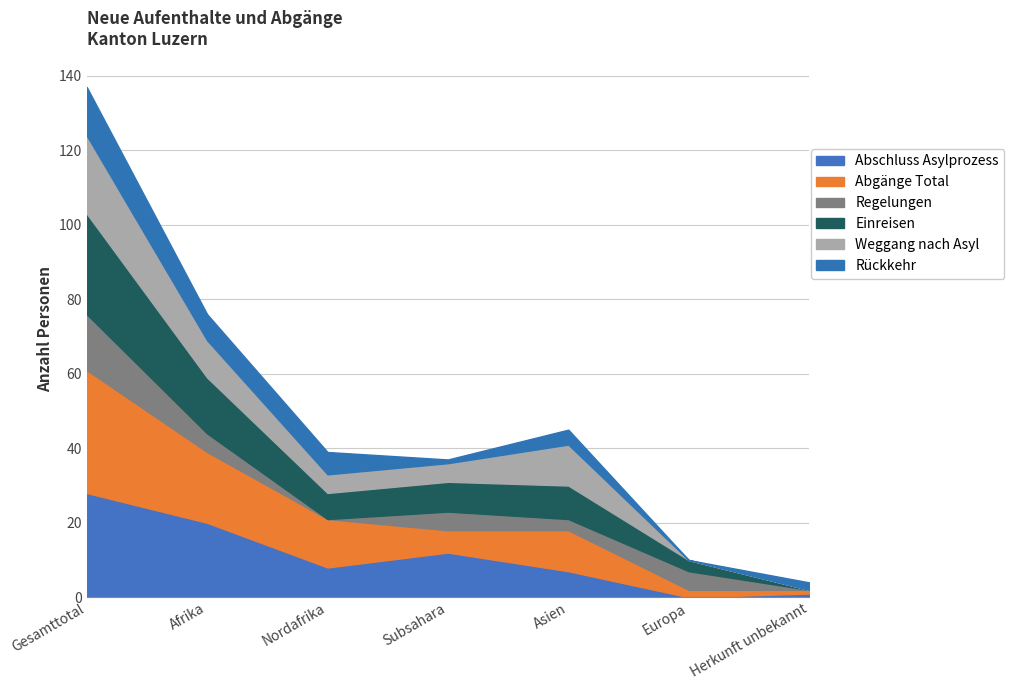

What is the value of the Abgänge Total point at the 6th from the left?

2